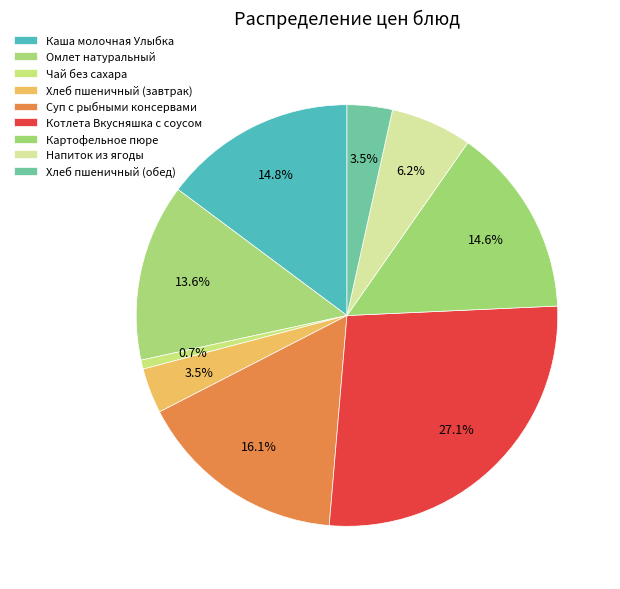

Is it true that Суп с рыбными консервами is 25% of the pie?

False